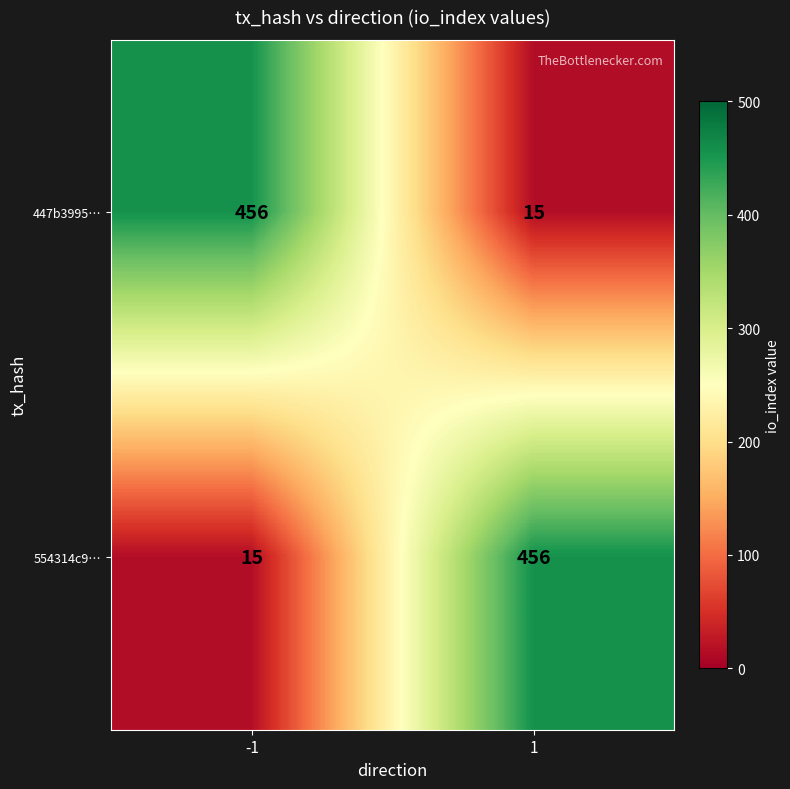

True or false: 447b3995… has a value of 693 at -1.

False